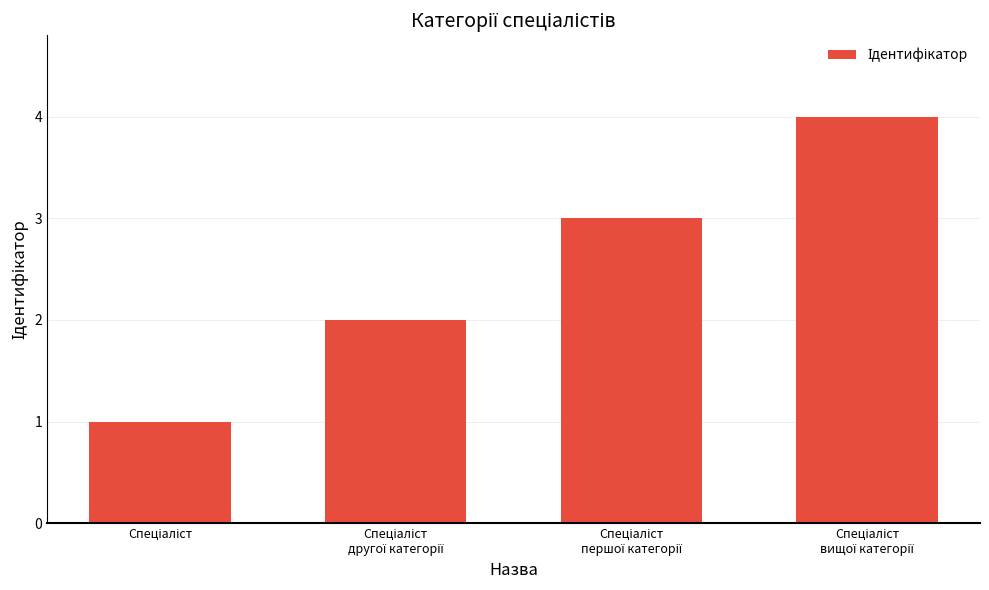

How many values are below 3?

2